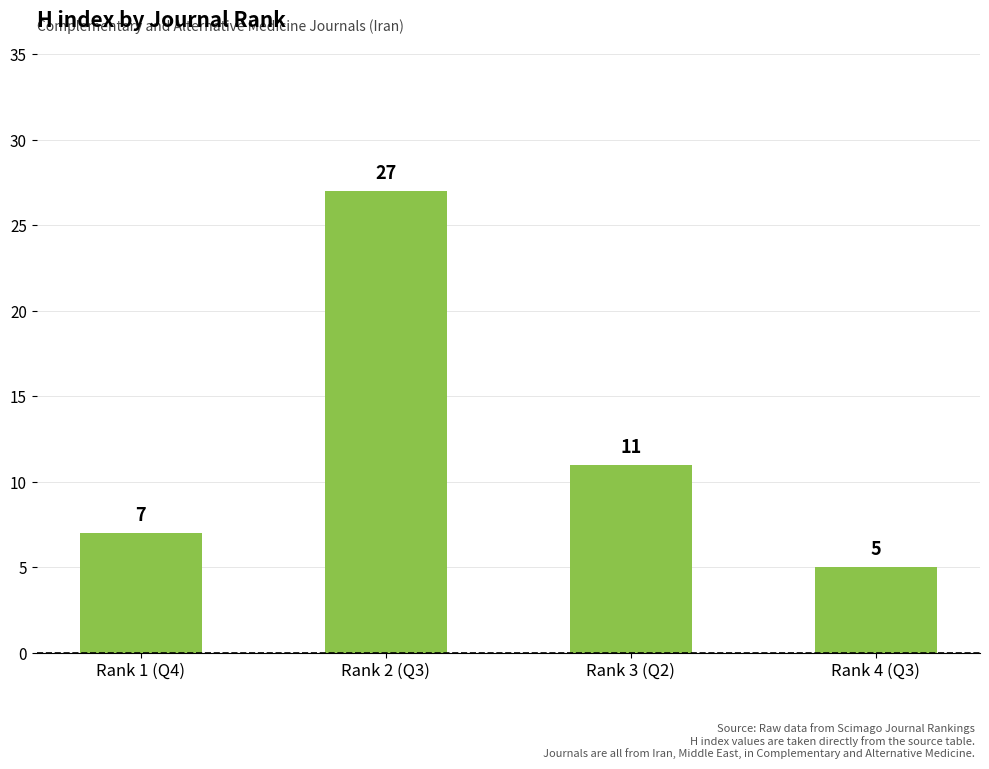

What is the label of the 4th bar from the right?

Rank 1 (Q4)